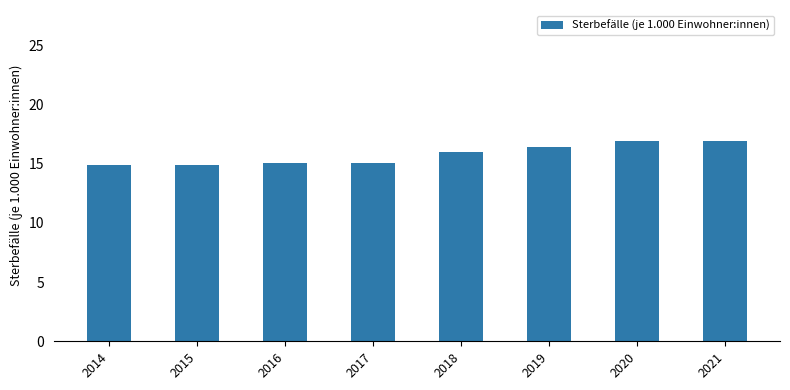

What is the average value?

15.8